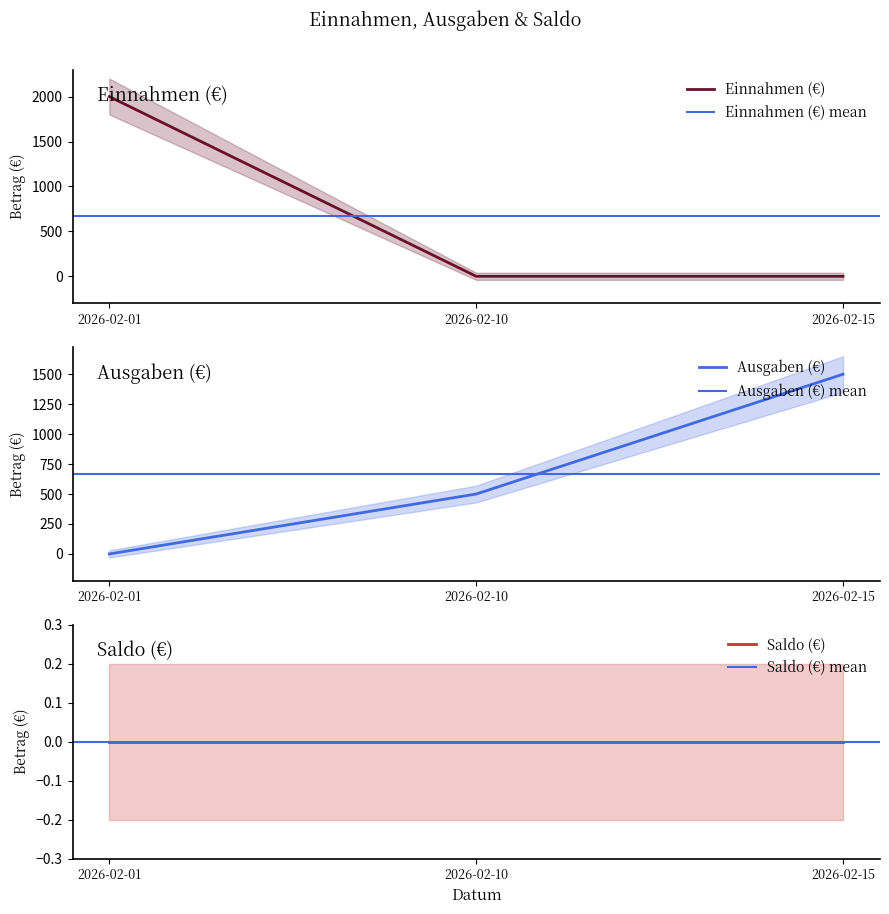

Is it true that Ausgaben (€) equals -844 at 2026-02-01?

False